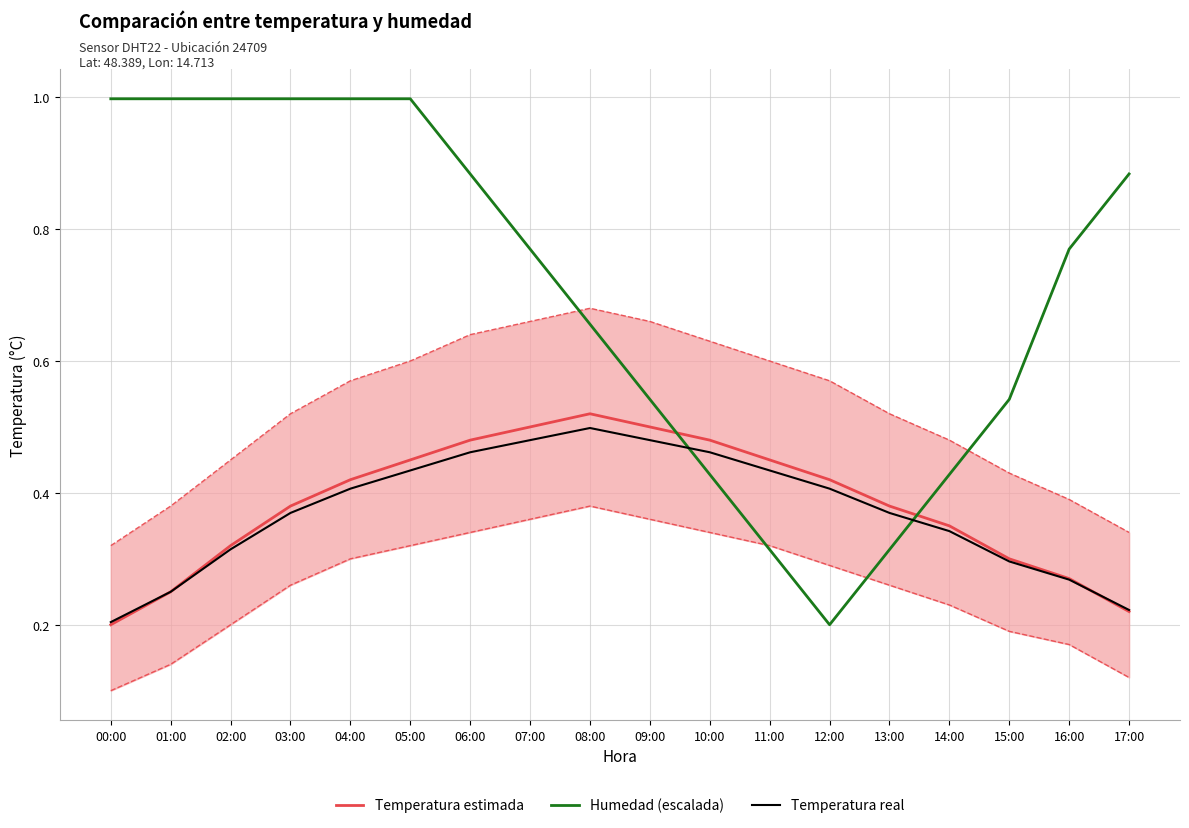

Count the Temperatura estimada values in the range 0 to 1.

18